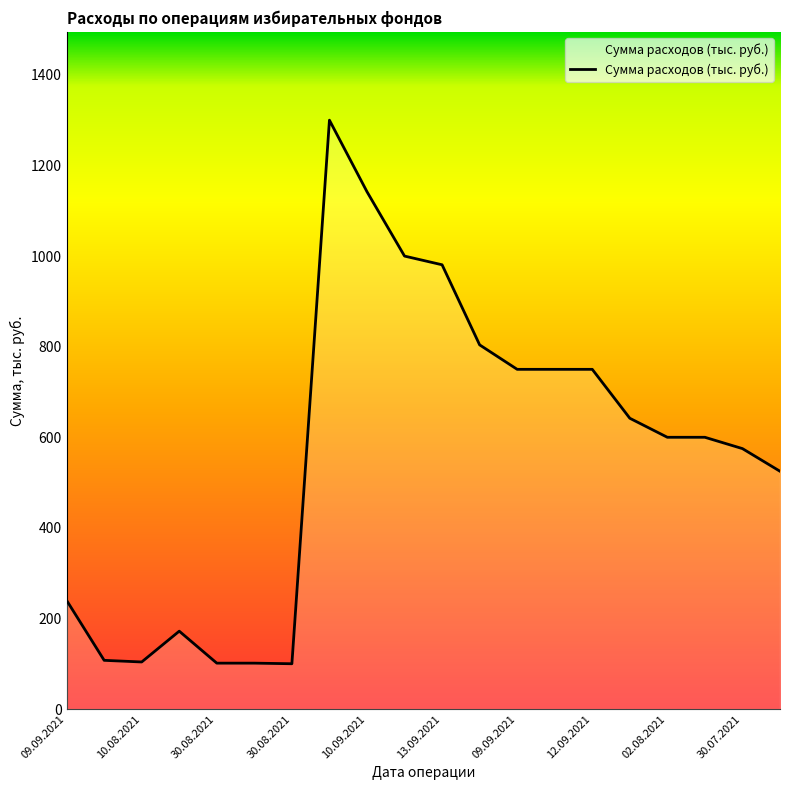

What is the minimum value shown in the chart?

100.1